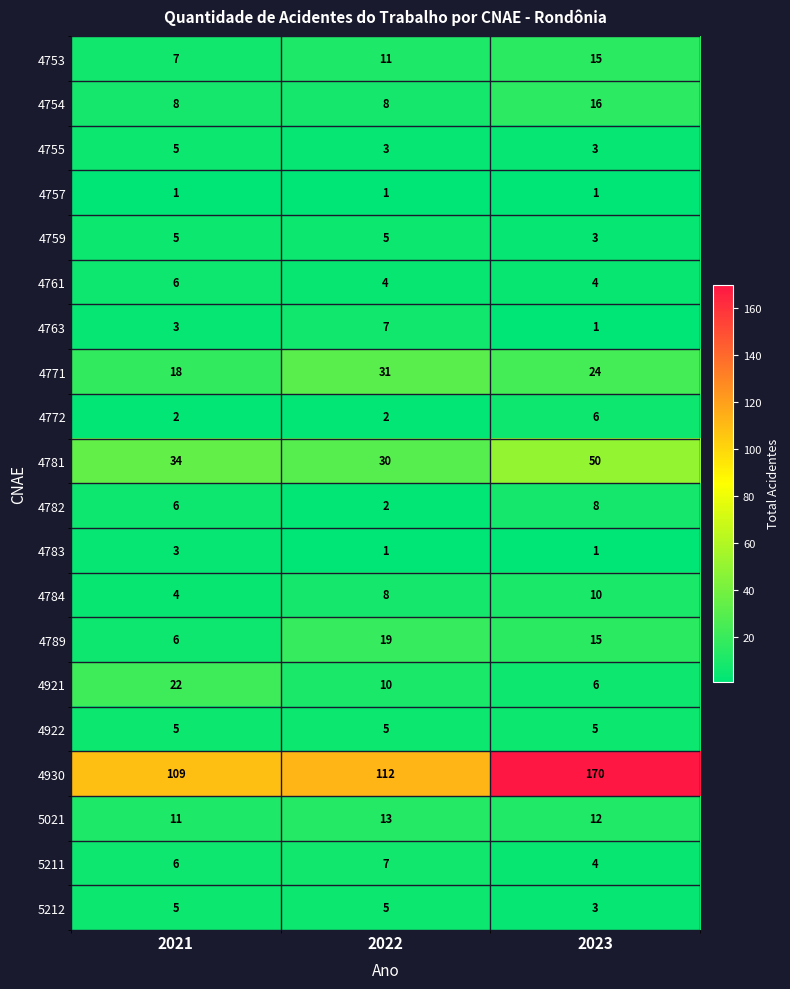

What is the total value across all series at 2021?

266